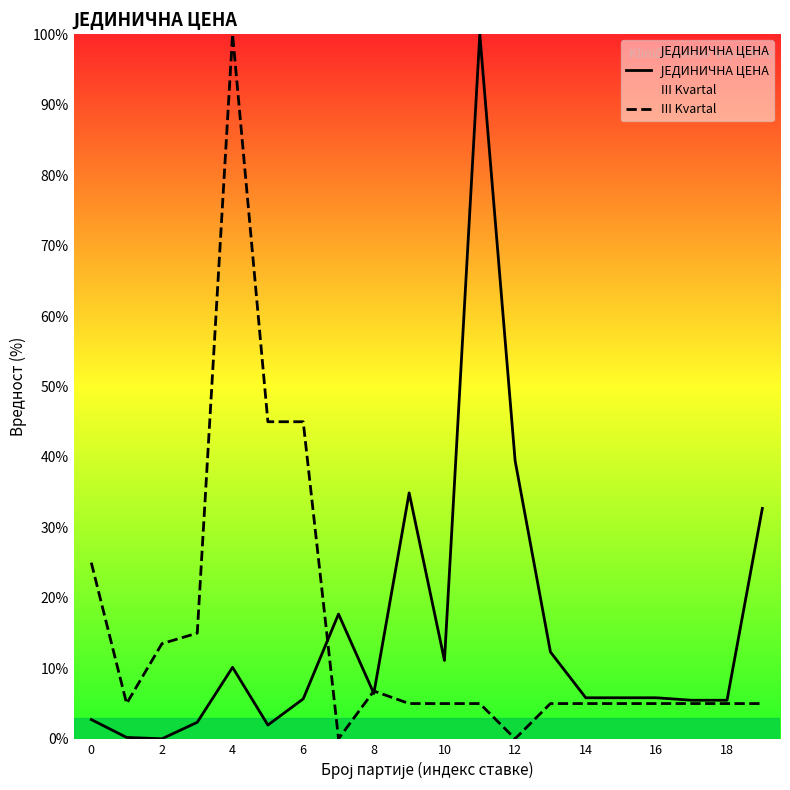

At which category does III Kvartal reach its first local peak?

4